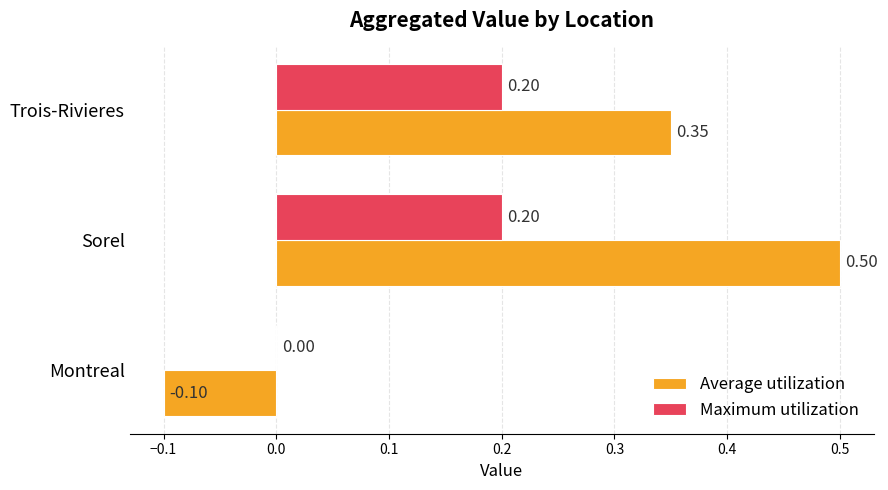

At which category is the sum across all series the highest?

Sorel